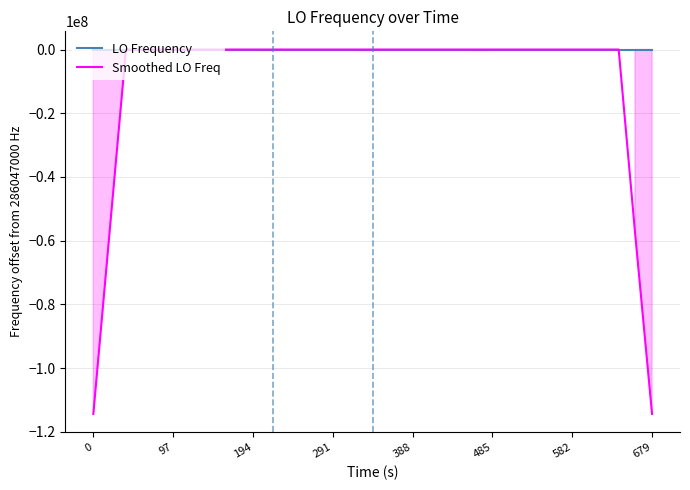

How many positive values does the LO Frequency series have?

19